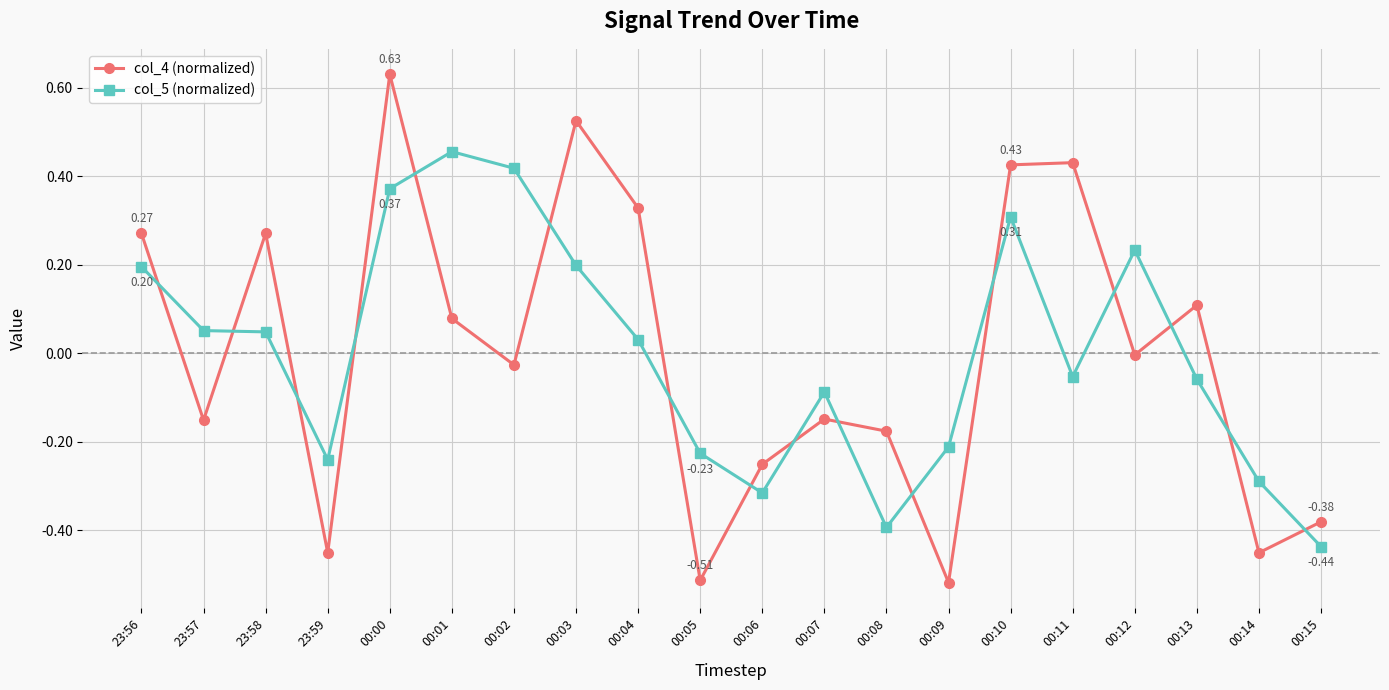

Which series has the widest spread of values?

col_4 (normalized)